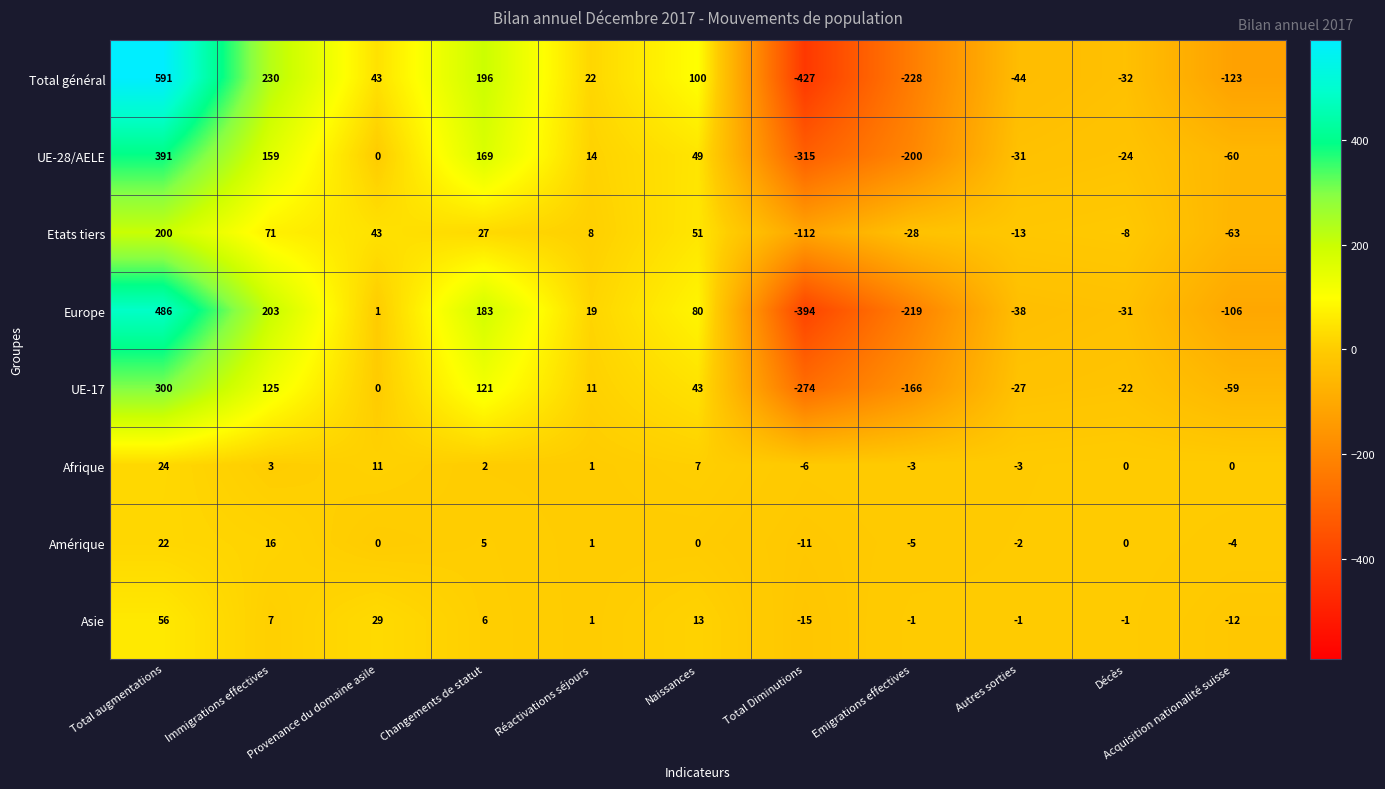

What is the approximate value of Asie at Changements de statut?

6